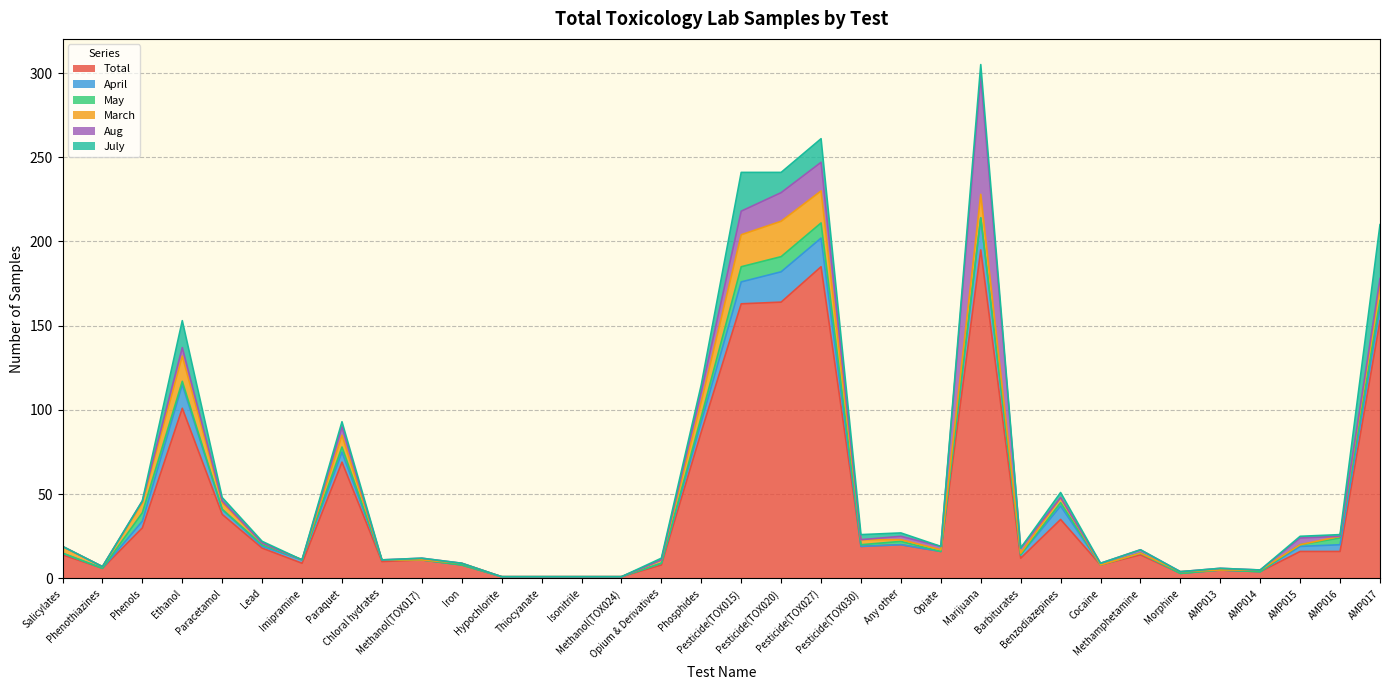

How many interior local peaks does the May series have?

5